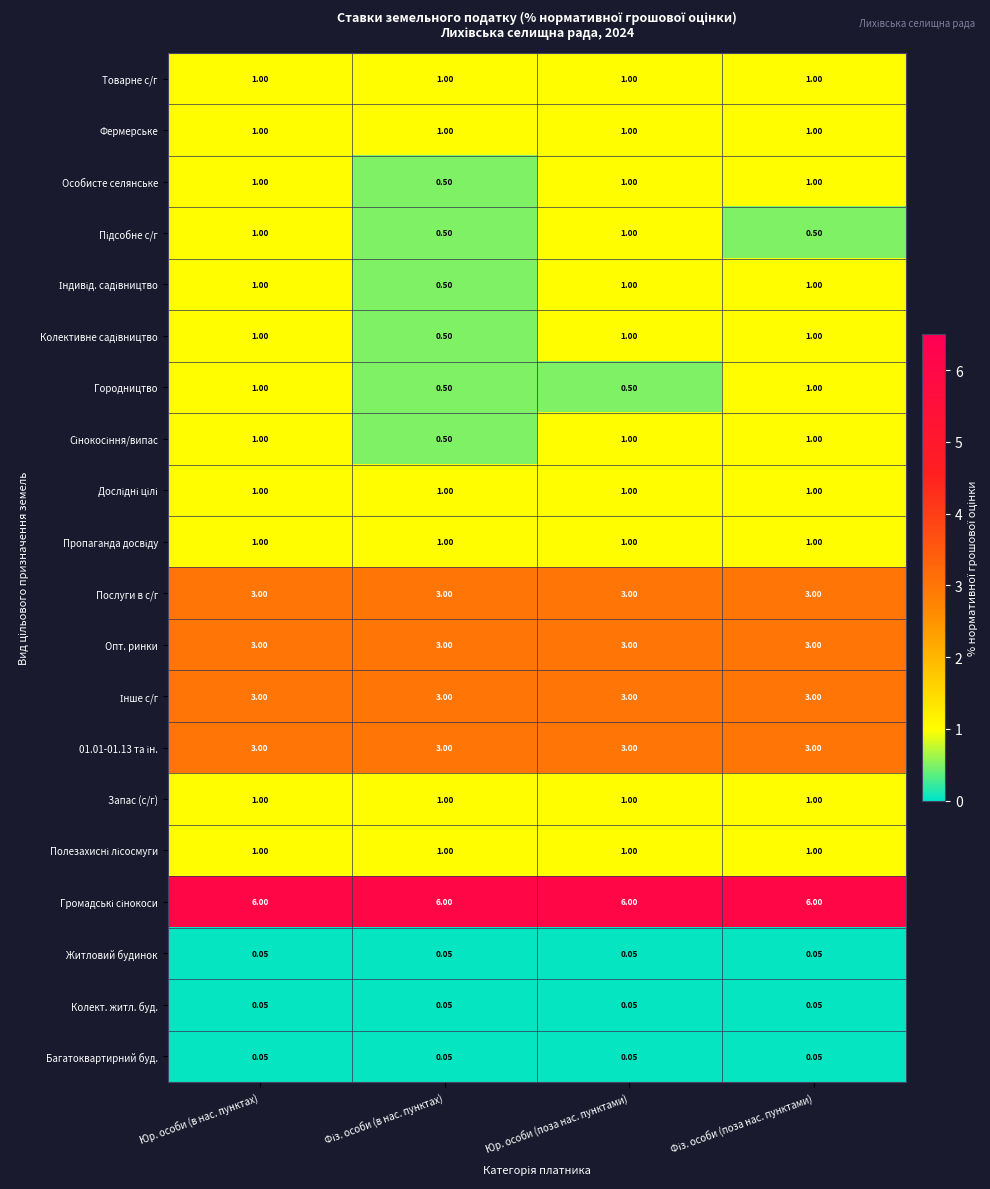

At which category is the sum across all series the highest?

Юр. особи (в нас. пунктах)